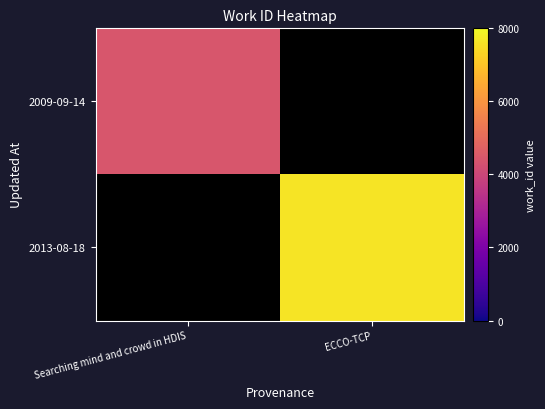

Which label corresponds to the largest value in the chart?

ECCO-TCP